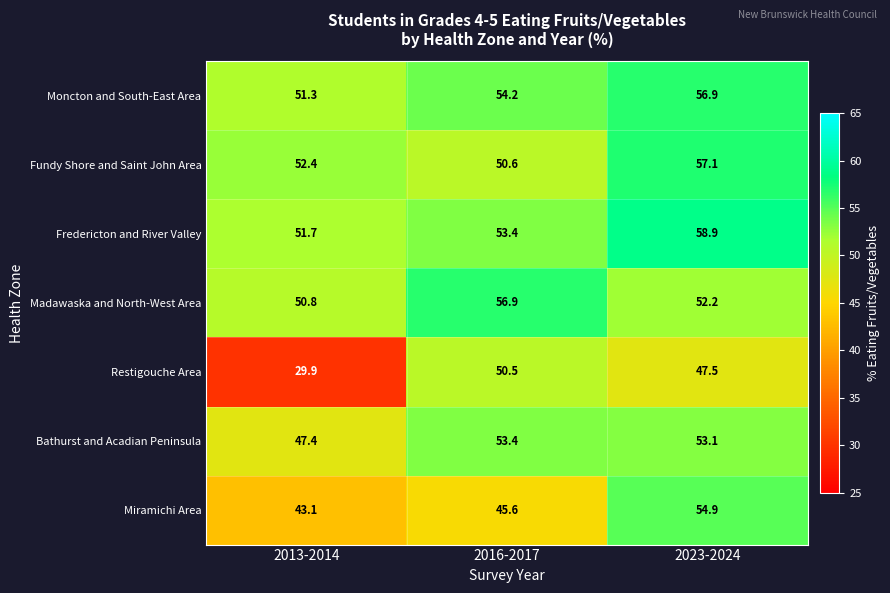

What is the approximate value of Miramichi Area at 2013-2014?

43.1